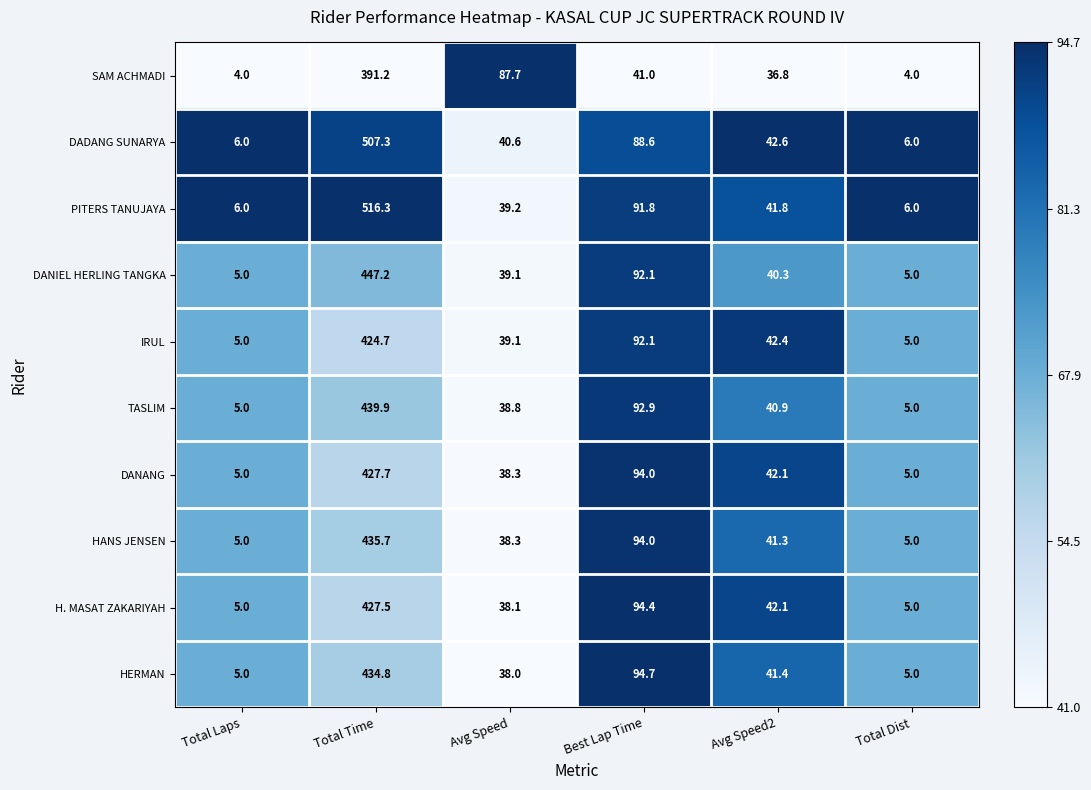

What is the maximum value shown in the chart?

516.3